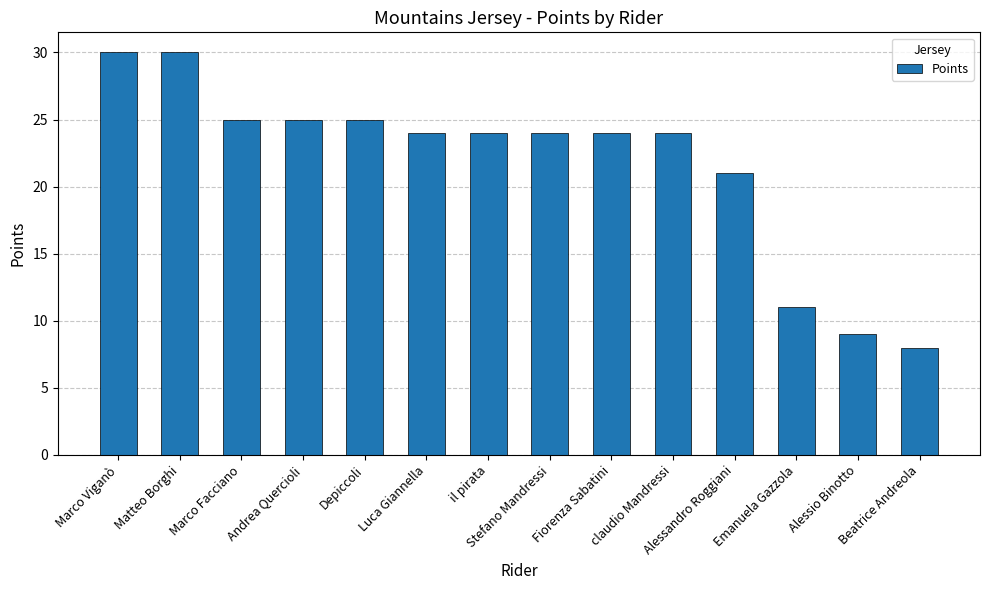

What is the value of the 10th bar from the left?

24